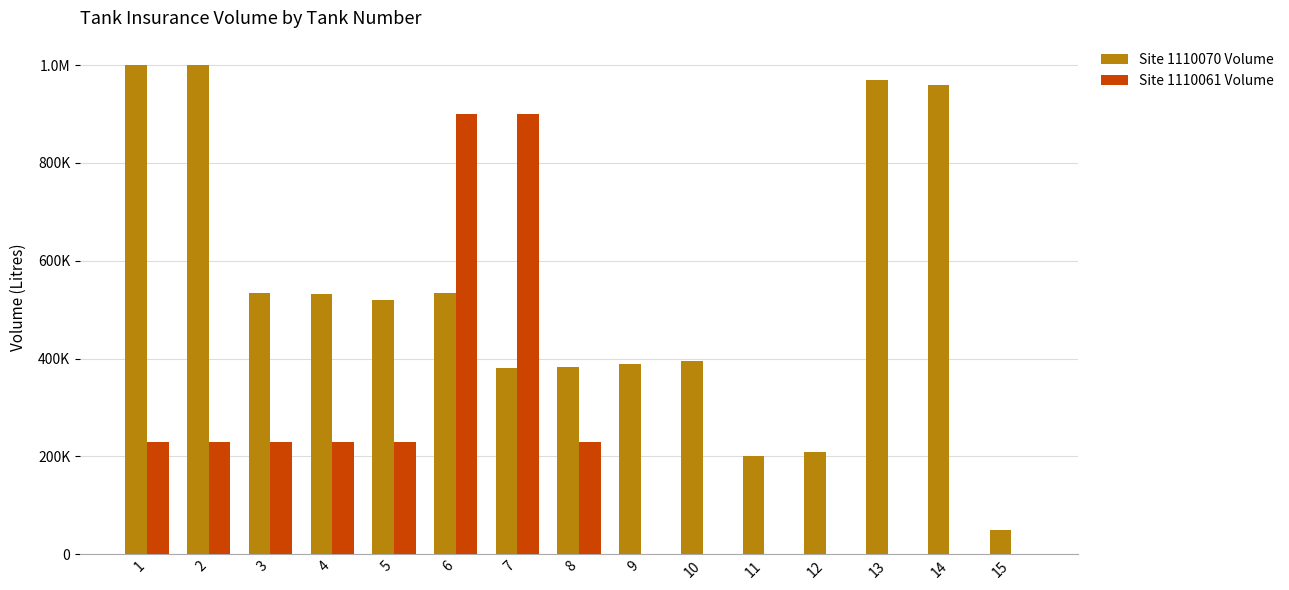

The Site 1110061 Volume series shows 0 at 15. True or false?

True